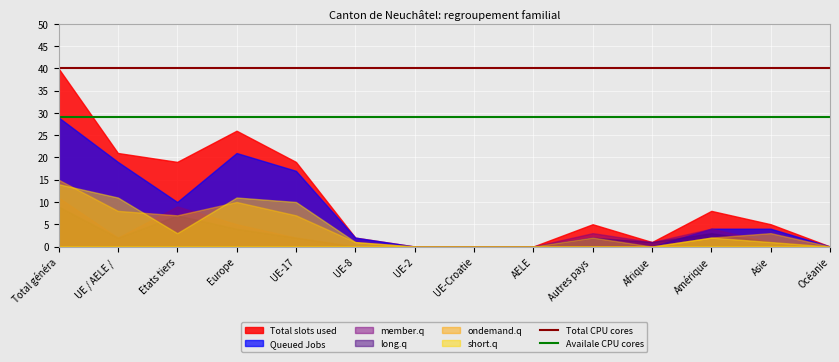

Does the chart display data point markers on the line(s)?

No